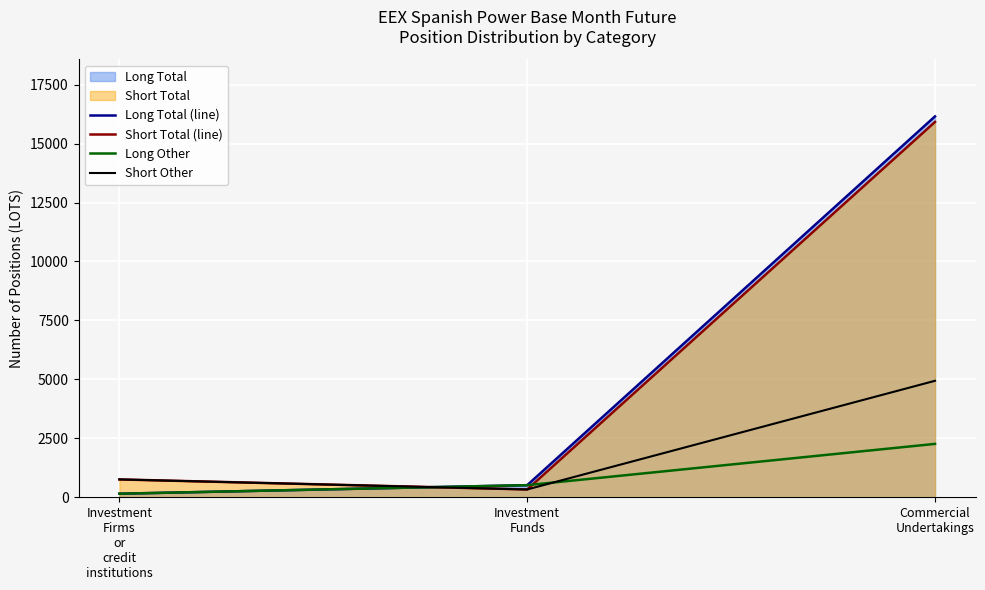

What is the maximum value for Short Total (line)?

15919.0